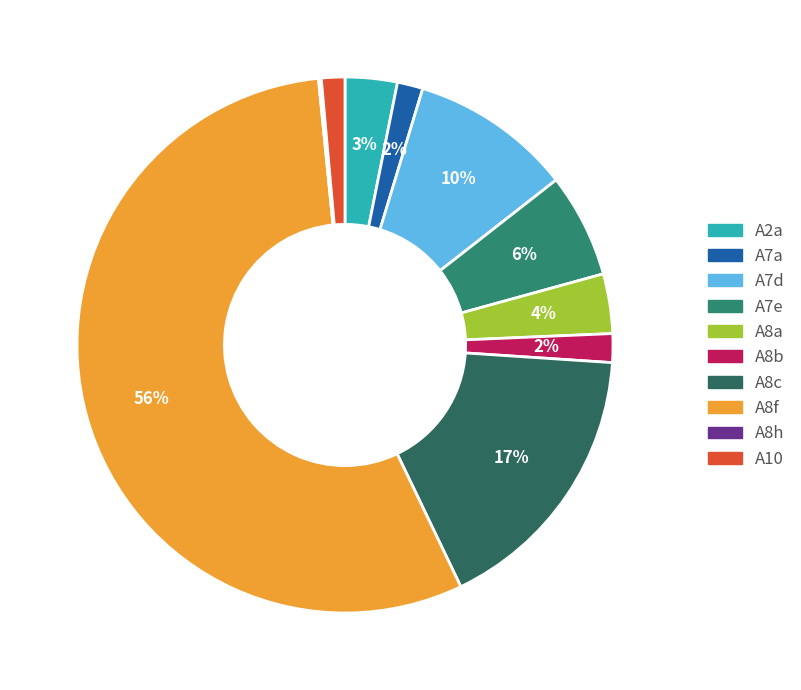

To the nearest percent, what is the difference between the largest and smallest slice percentages?

55%